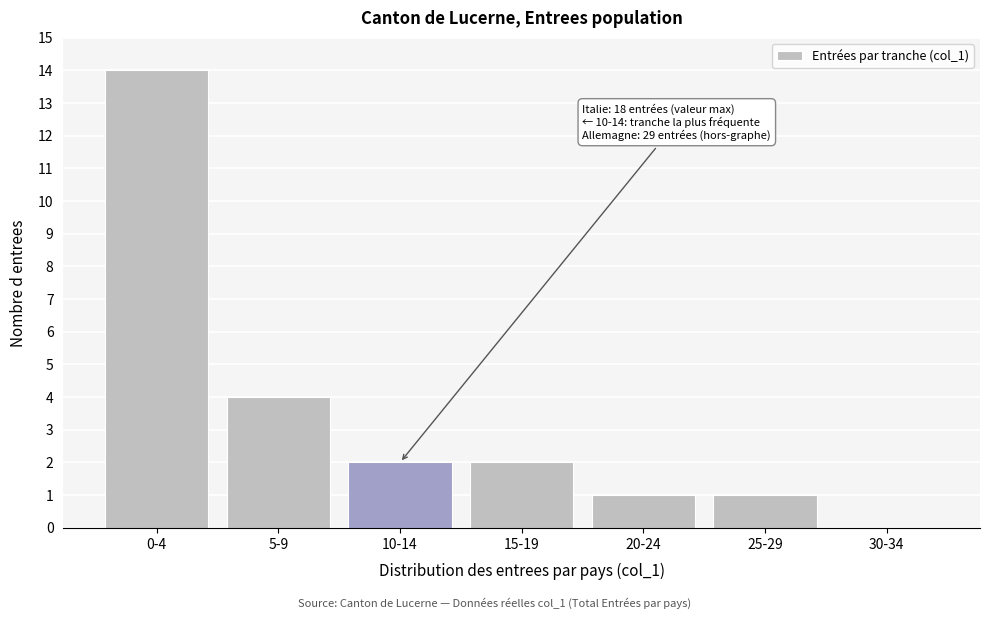

Reading left to right, list all the values displayed in this chart.

0-4=14	5-9=4	10-14=2	15-19=2	20-24=1	25-29=1	30-34=0